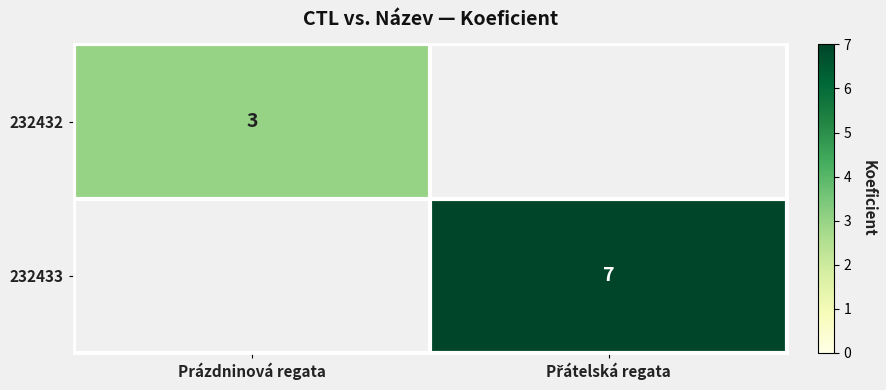

Which series has the largest total across all categories?

232433